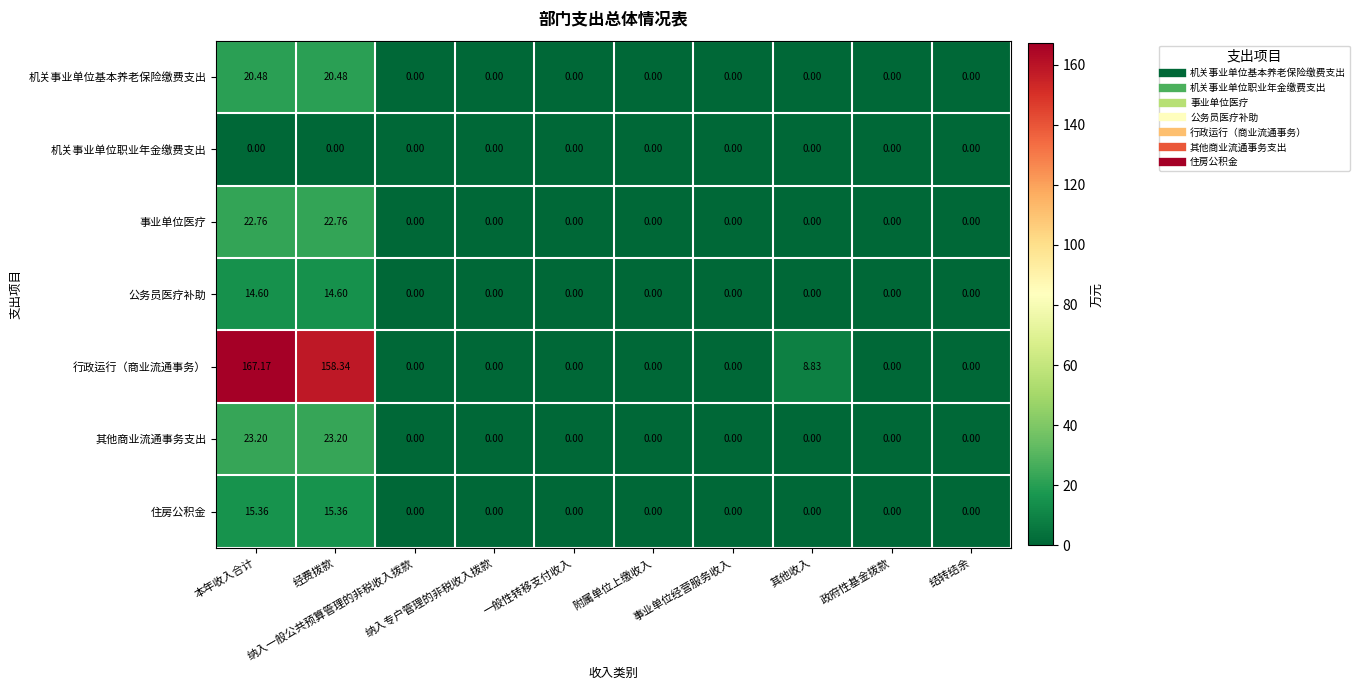

Which series has the widest spread of values?

行政运行（商业流通事务）